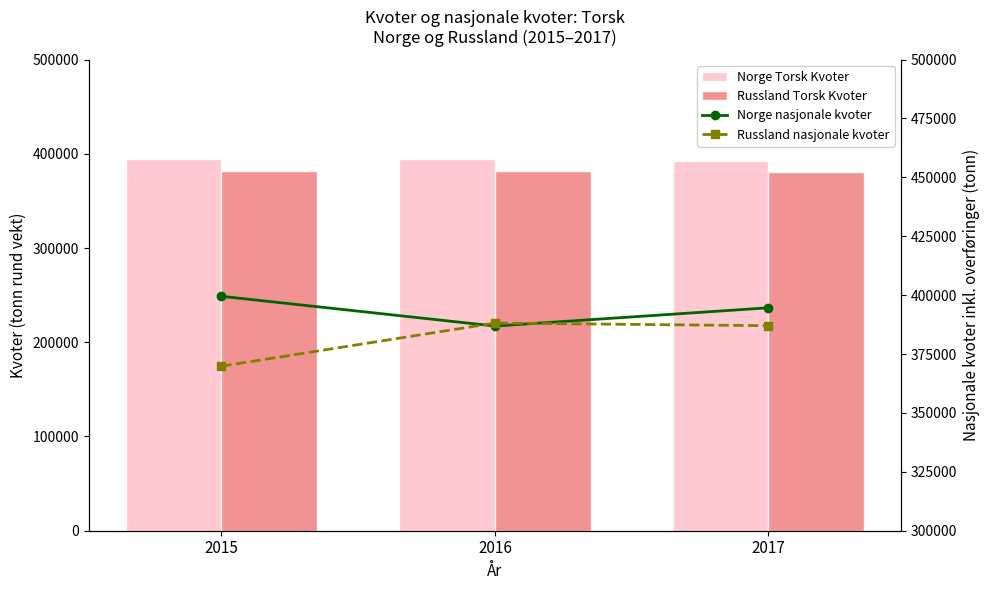

Rank the series at 2016 from highest to lowest value.

Norge Torsk Kvoter, Russland nasjonale kvoter, Norge nasjonale kvoter, Russland Torsk Kvoter